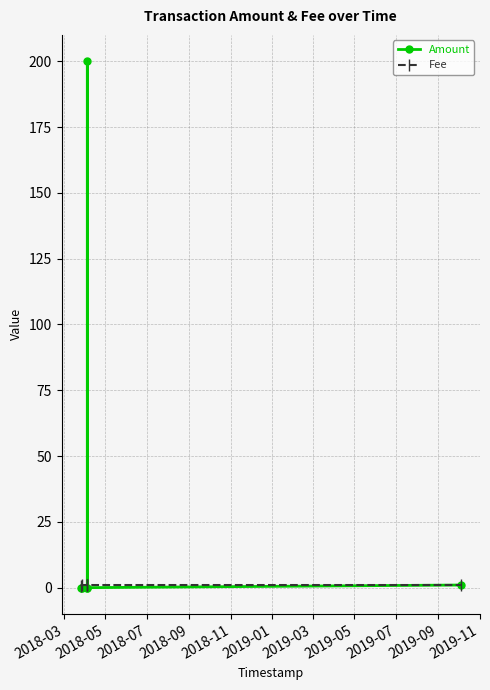

Which series has the largest total across all categories?

Amount